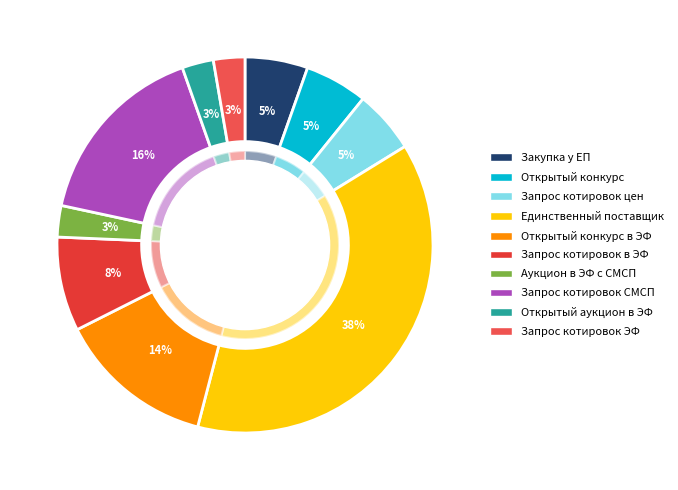

Which has a higher value, Открытый аукцион в ЭФ or Открытый запрос котировок цен?

Открытый запрос котировок цен